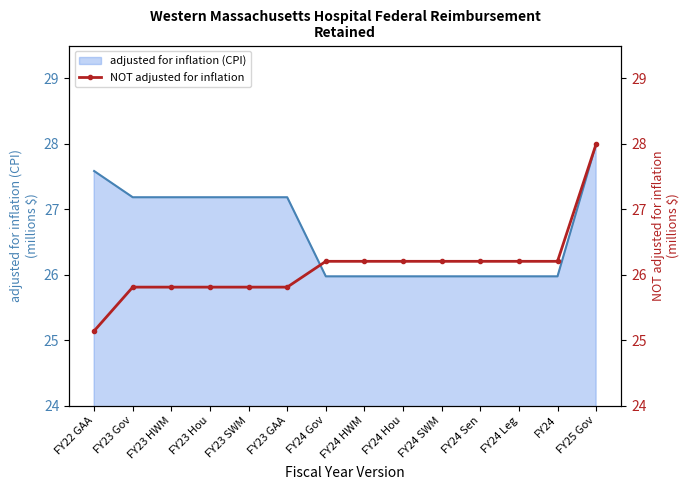

What is the minimum value shown in the chart?

25.1